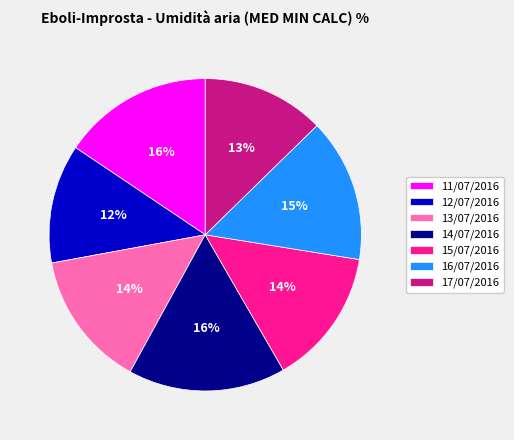

Between 14/07/2016 and 12/07/2016, which is larger?

14/07/2016